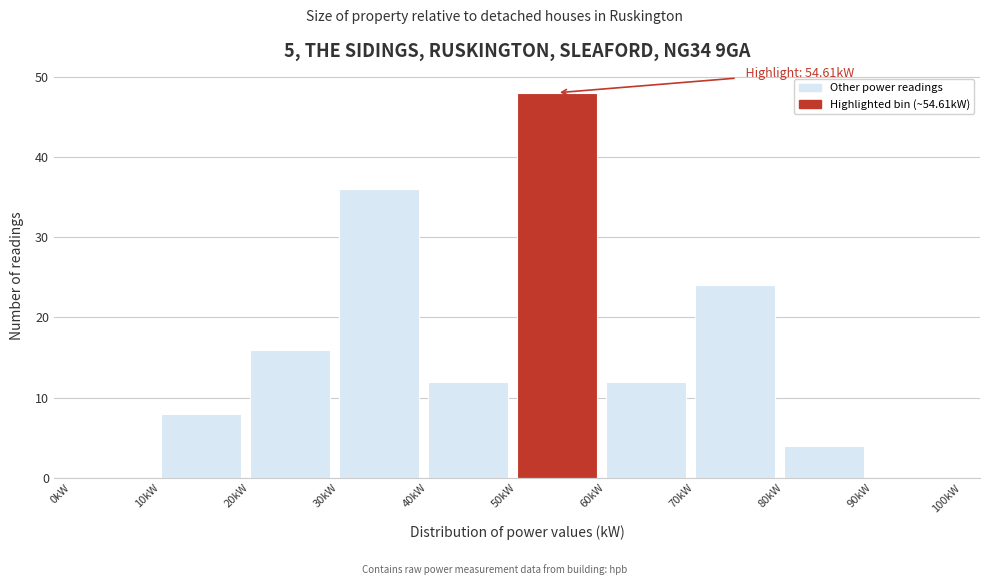

Which range on the x-axis has the tallest bar?

50 to 60